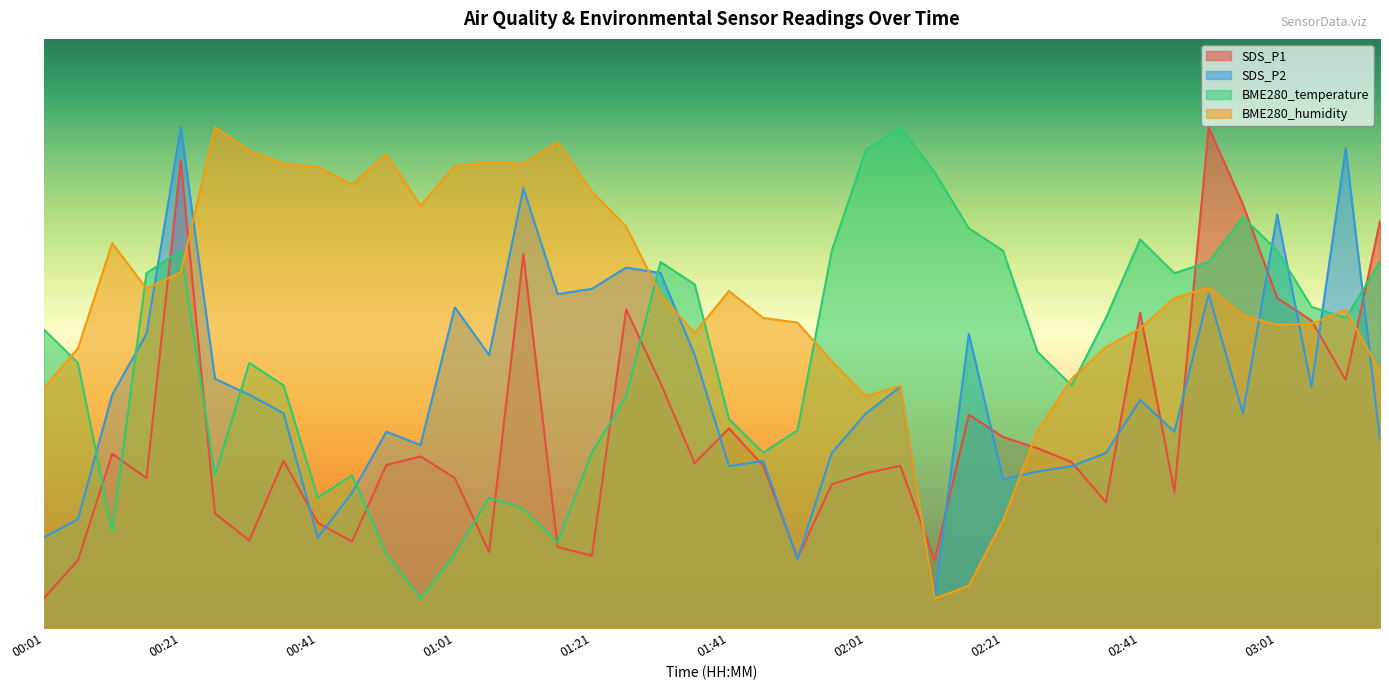

At which label does BME280_humidity first exceed 56?

00:11